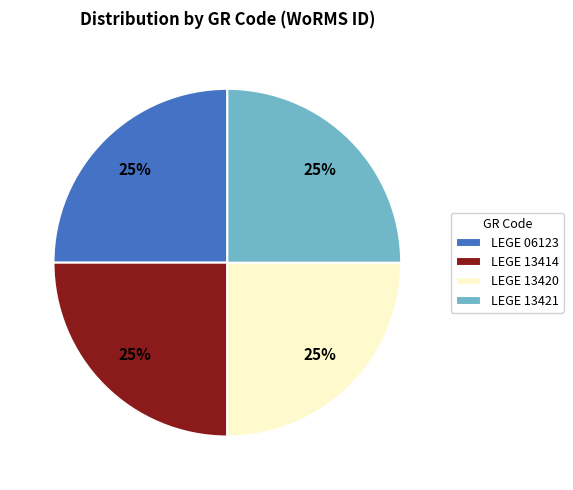

To the nearest percent, what is the average slice percentage?

25%